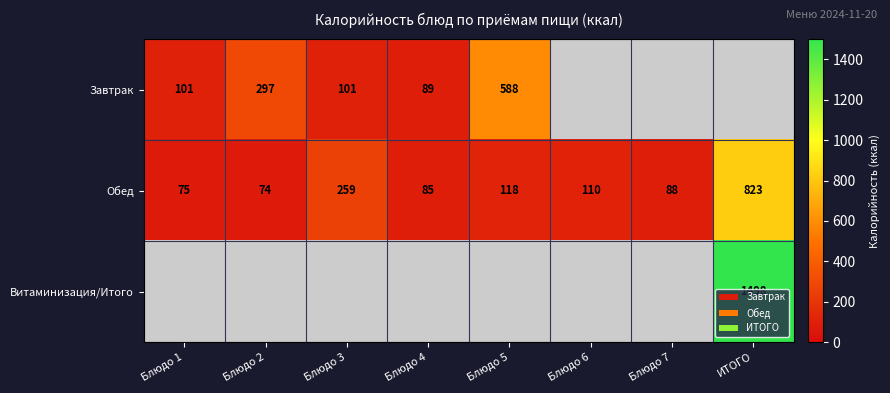

At which category does the chart reach its minimum across all series?

Блюдо 2